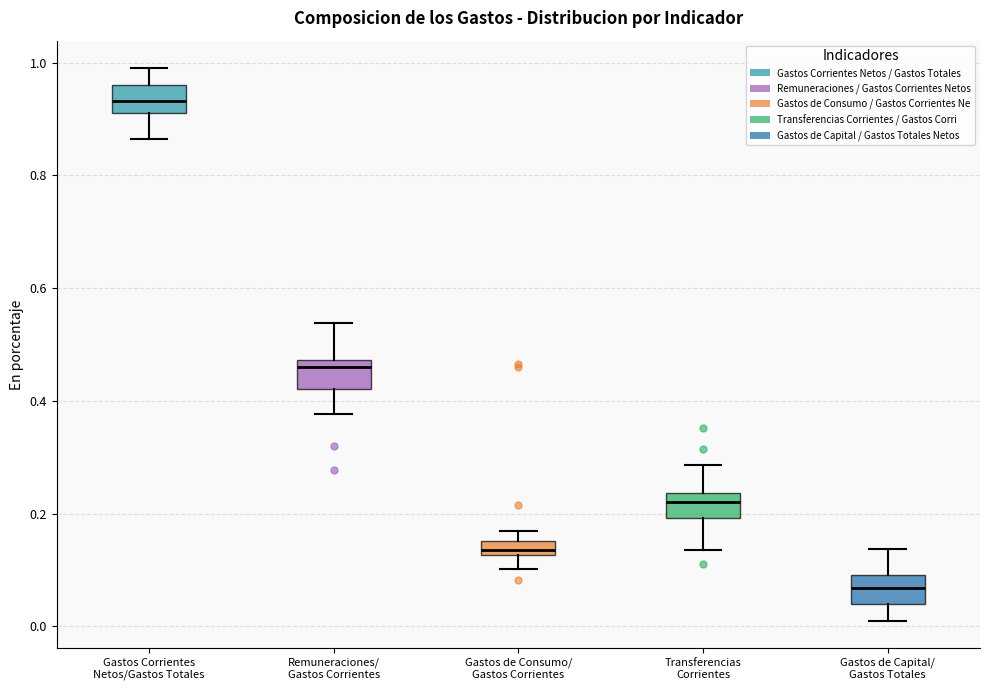

Which box's median line is the lowest?

Gastos de Capital/ Gastos Totales